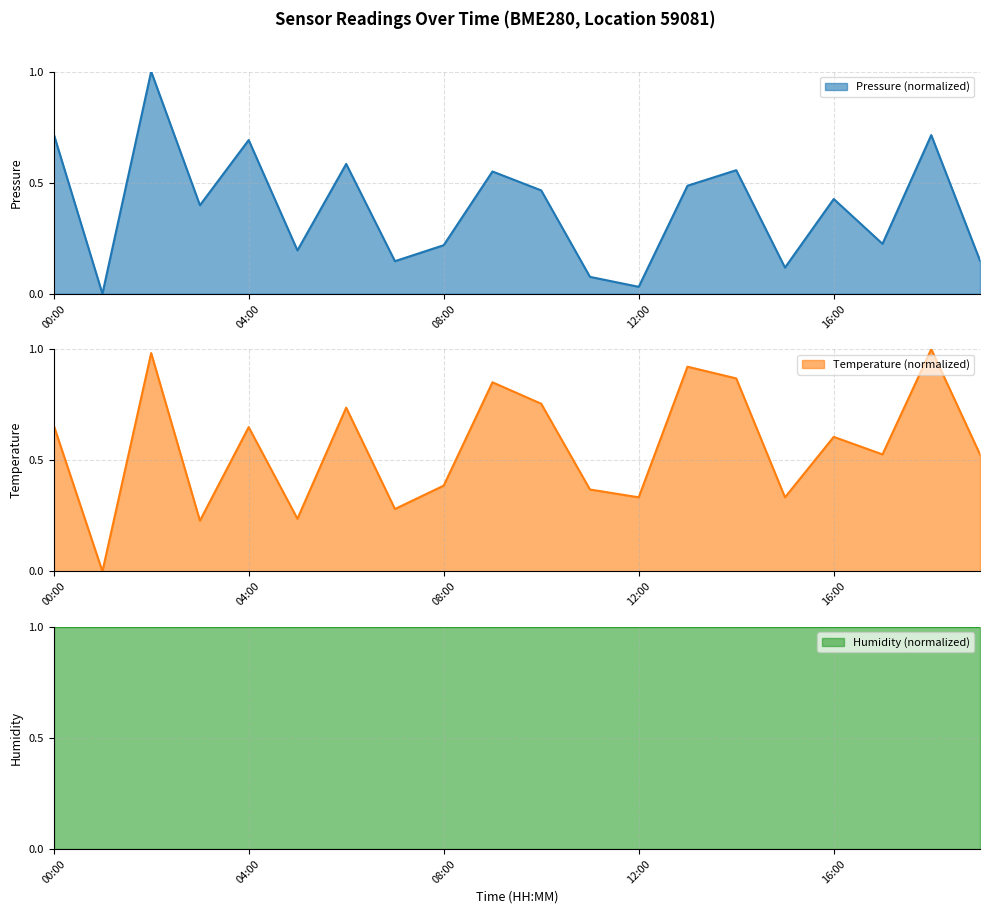

What is the difference between the maximum and minimum values in the Pressure (normalized) series?

1.0